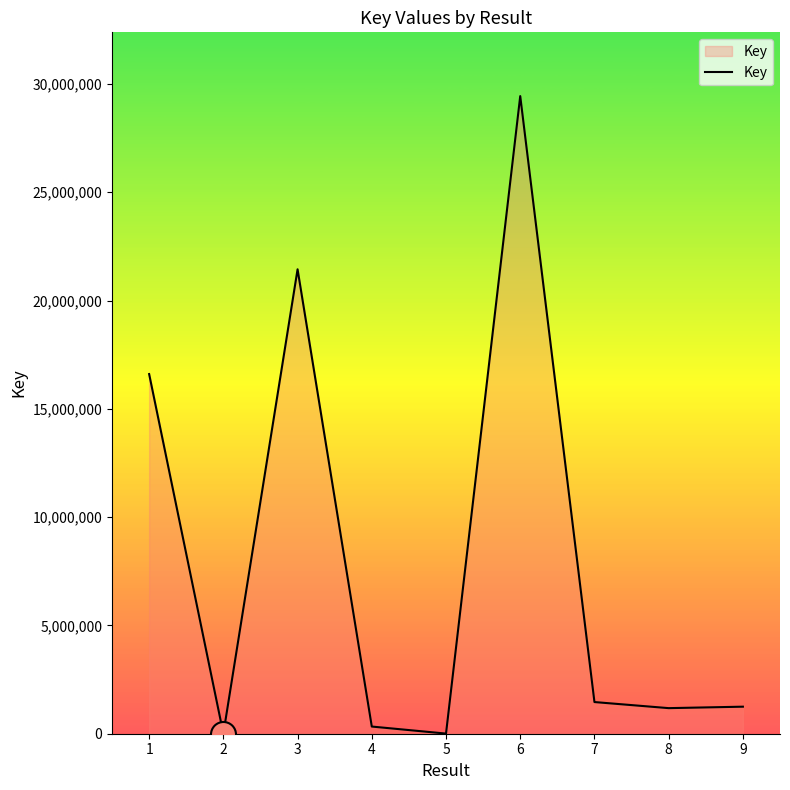

What is the minimum value shown in the chart?

5528